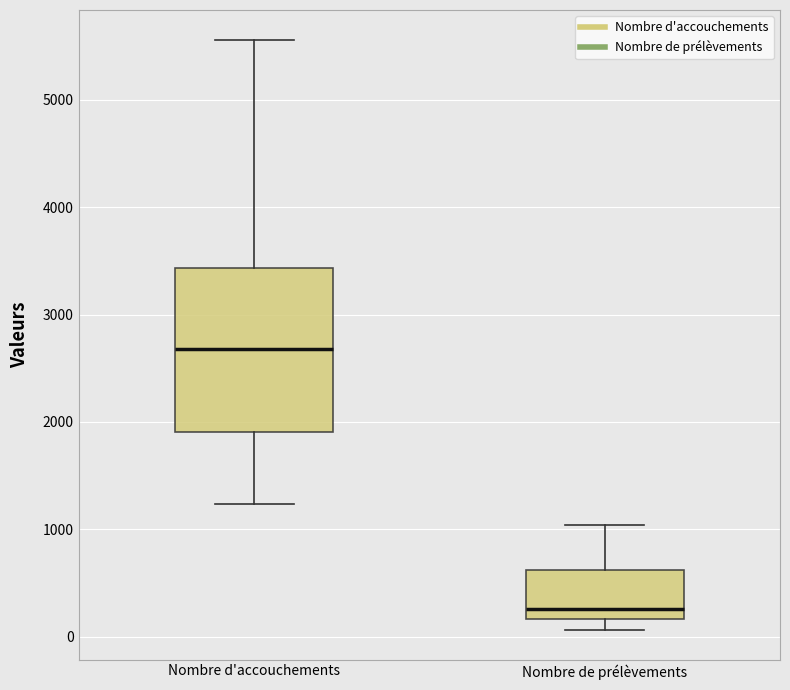

Reading left to right, read every box against the y-axis: the position of its median line, the range the box covers, and the ends of its whiskers. The values are not printed on the chart, so give them approximately, as read against the axis.

Nombre d'accouchements: median 2700, box 1900 to 3400, whiskers 1200 to 5600
Nombre de prélèvements: median 300, box 200 to 600, whiskers 100 to 1000